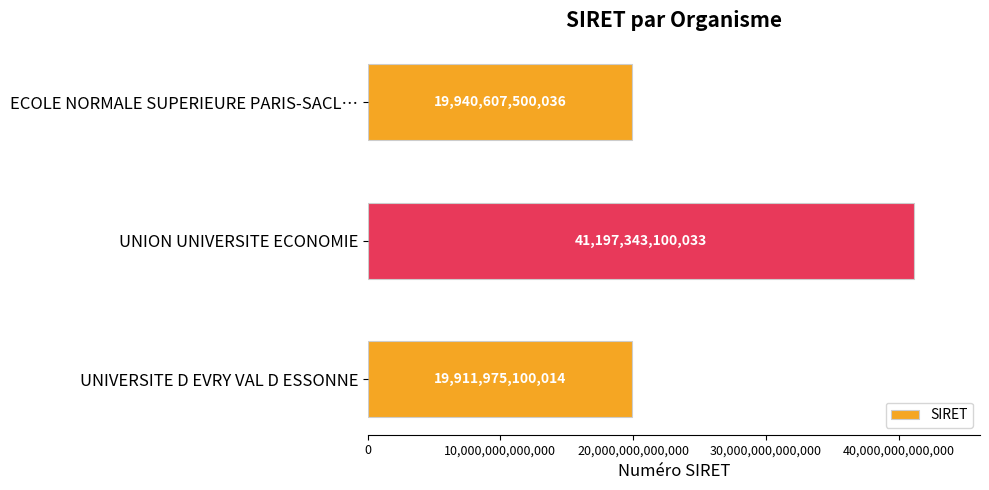

True or false: the data shows 26335905256700 at UNION UNIVERSITE ECONOMIE.

False